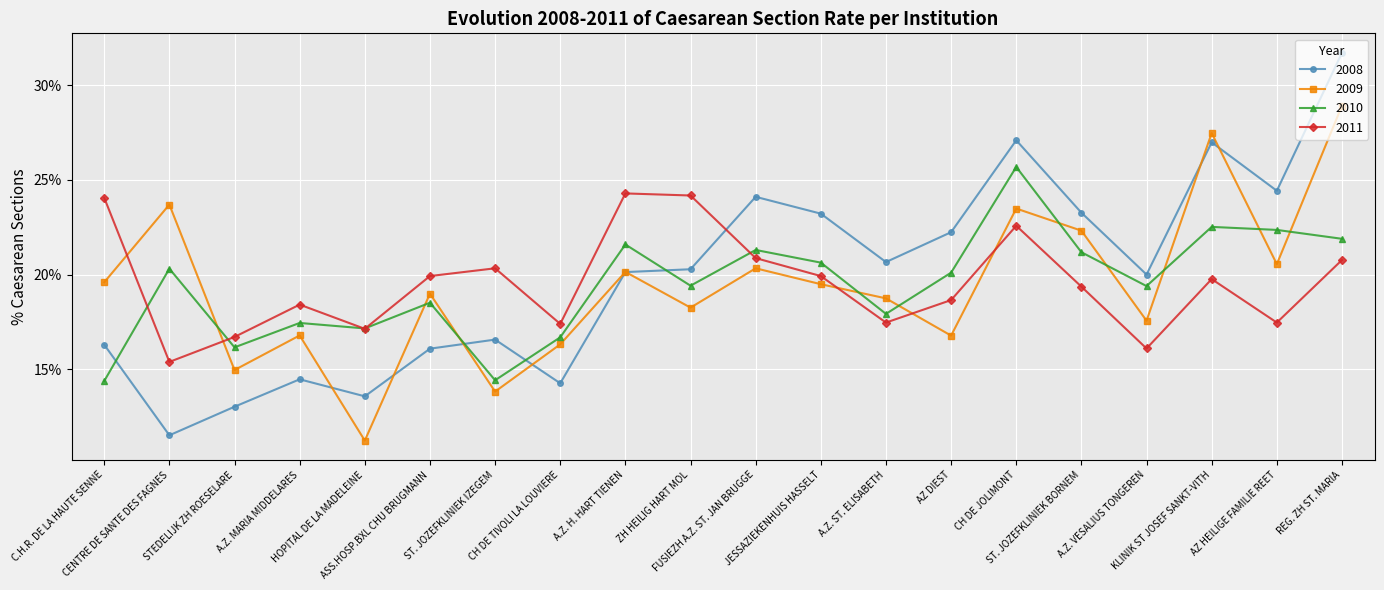

How many interior local peaks does the 2008 series have?

5